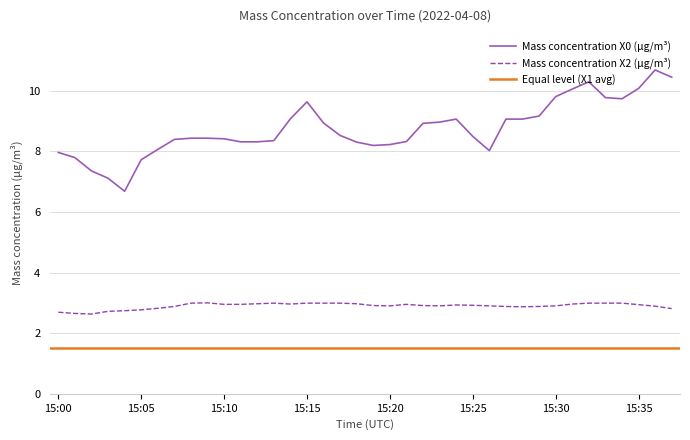

True or false: Mass concentration X0 (μg/m³) and Mass concentration X2 (μg/m³) intersect in this chart.

False